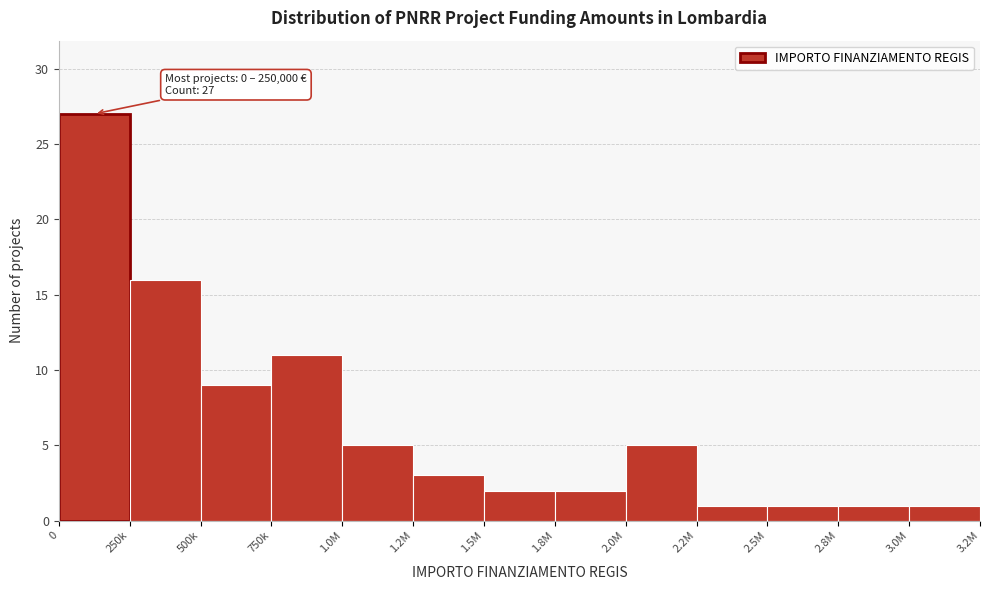

Reading right to left, extract all data points from this chart.

3.0M=1	2.8M=1	2.5M=1	2.2M=1	2.0M=5	1.8M=2	1.5M=2	1.2M=3	1.0M=5	750k=11	500k=9	250k=16	0=27